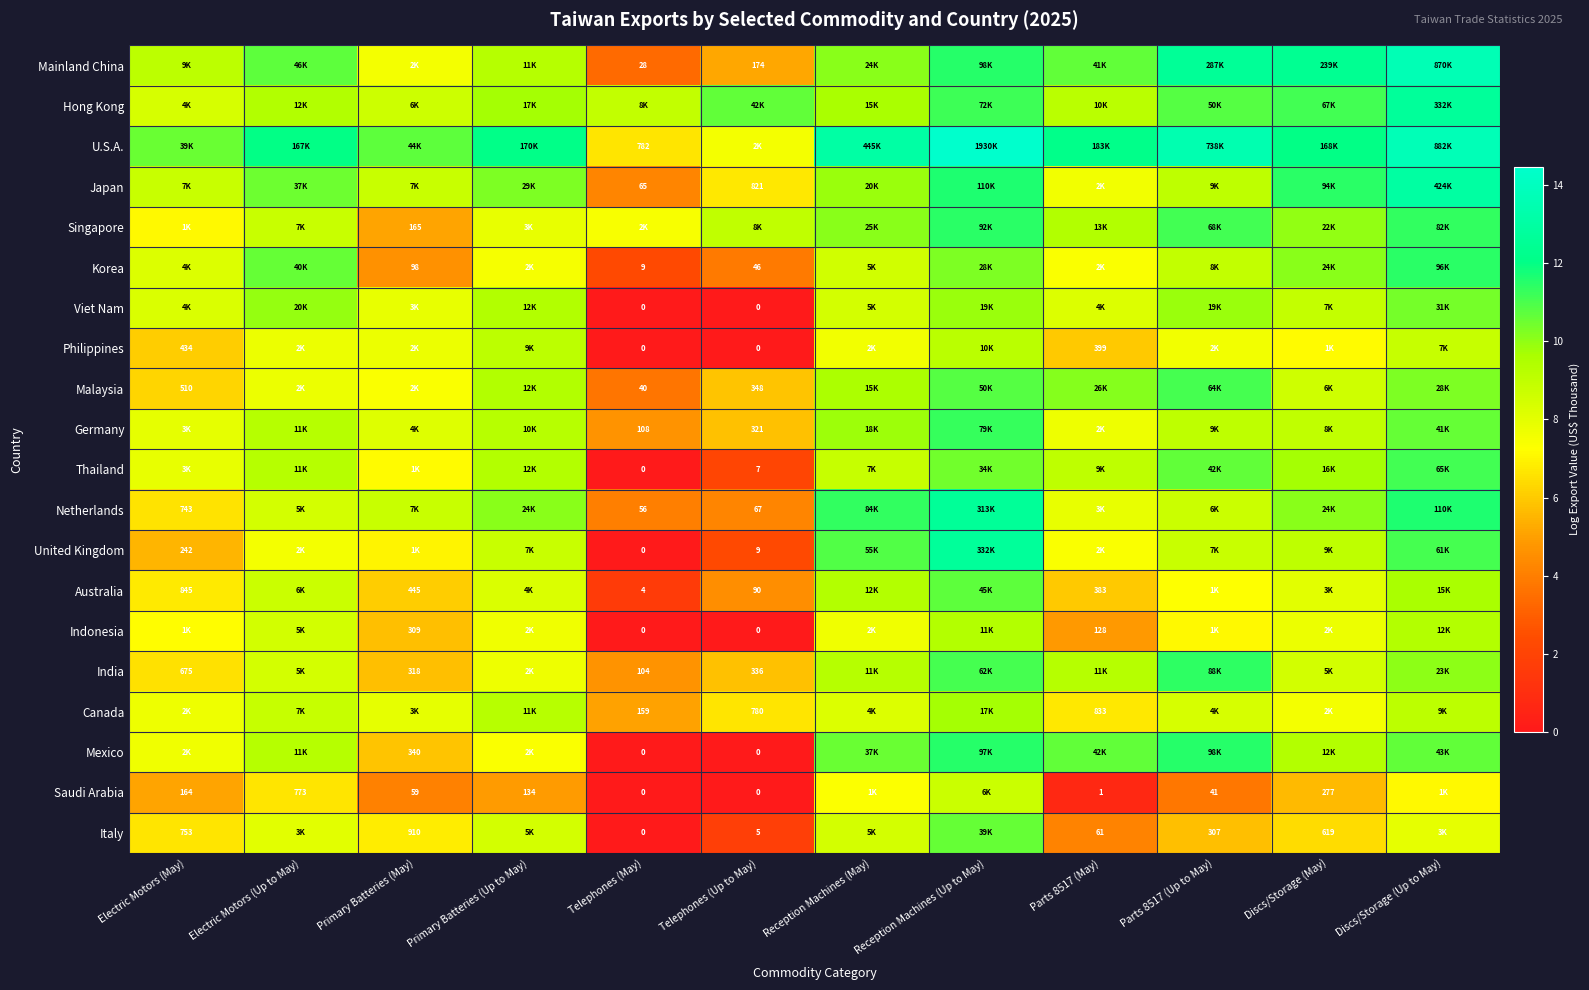

What is the total value across all series at Reception Machines (Up to May)?

219.0